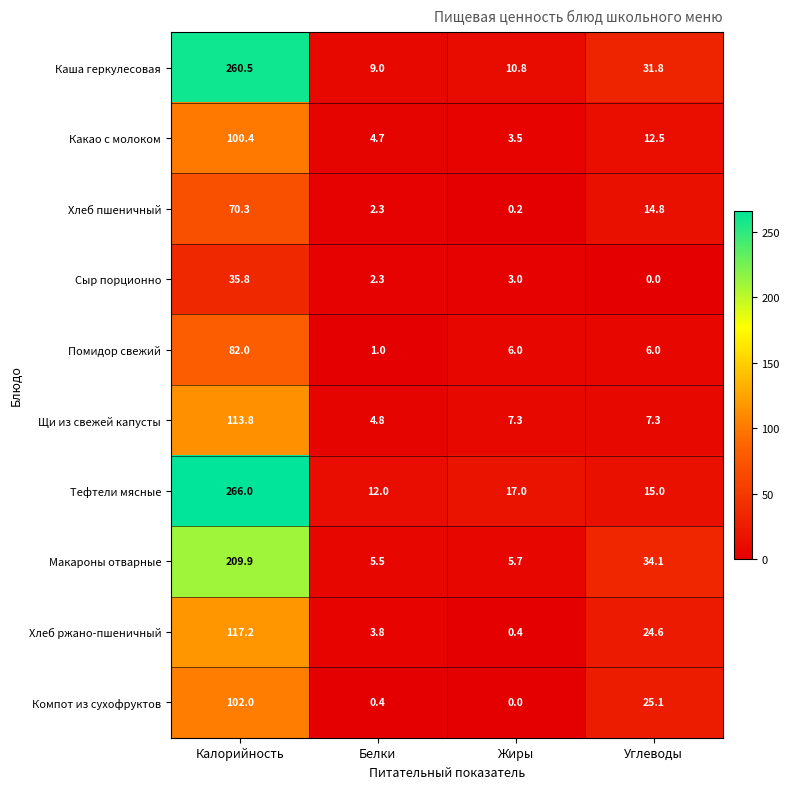

What is the average value of the Макароны отварные series?

63.8